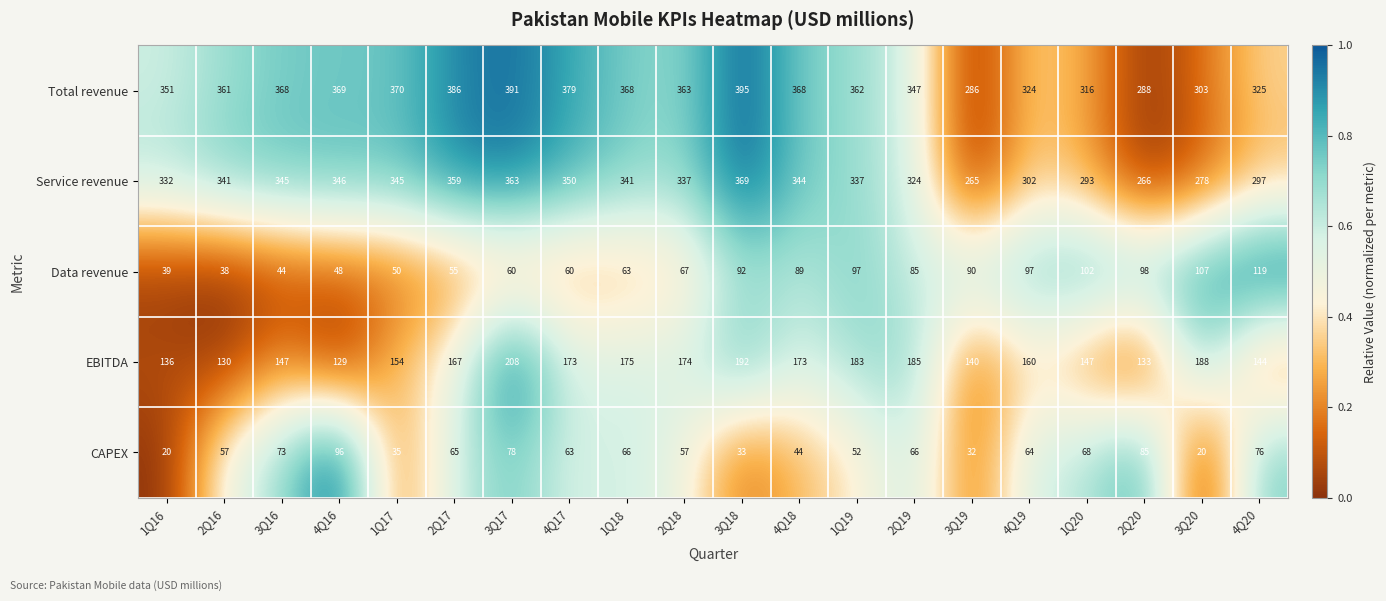

How many values in the CAPEX series are below 64?

10